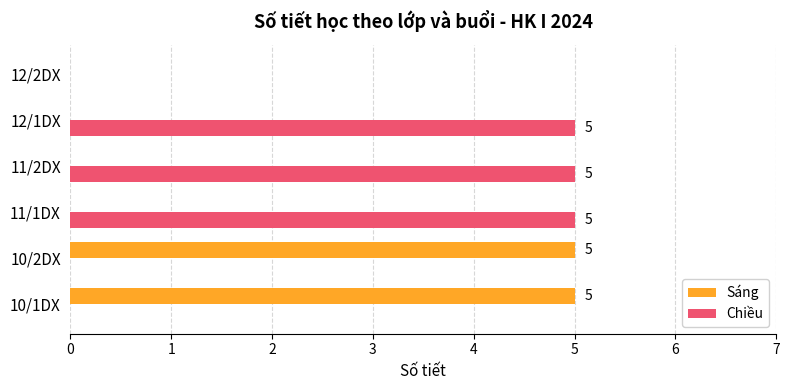

What is the total value across all series at 10/2DX?

5